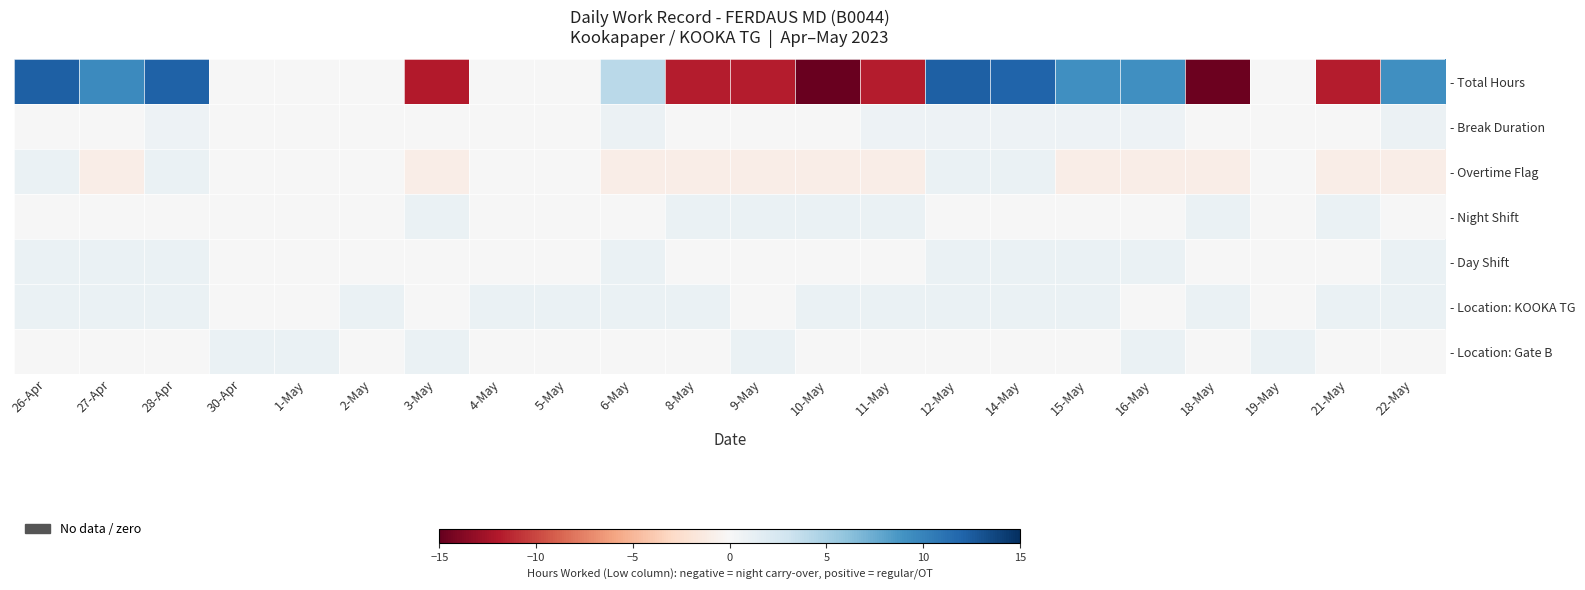

Rank the series at 2-May from highest to lowest value.

- Location: KOOKA TG, - Total Hours, - Break Duration, - Overtime Flag, - Night Shift, - Day Shift, - Location: Gate B